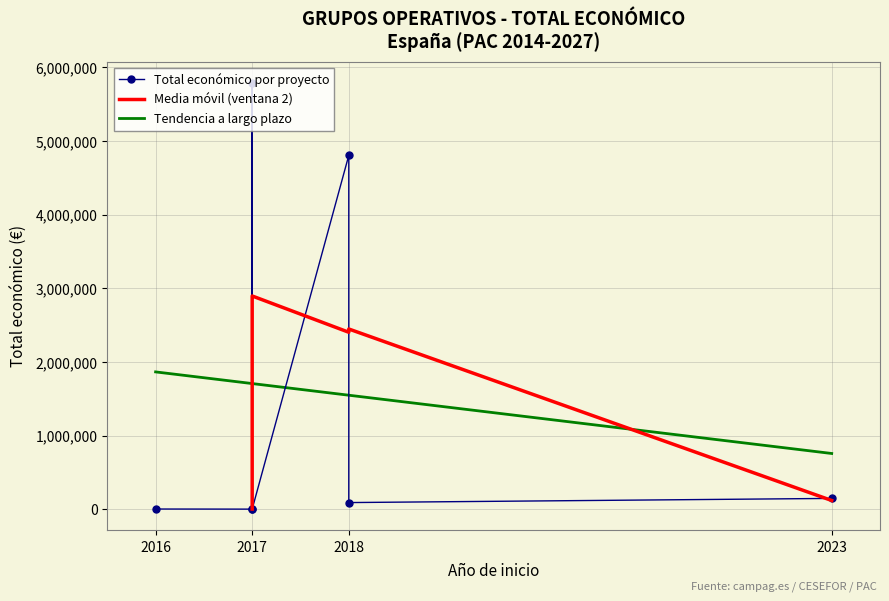

At which category does the chart reach its peak across all series?

2017